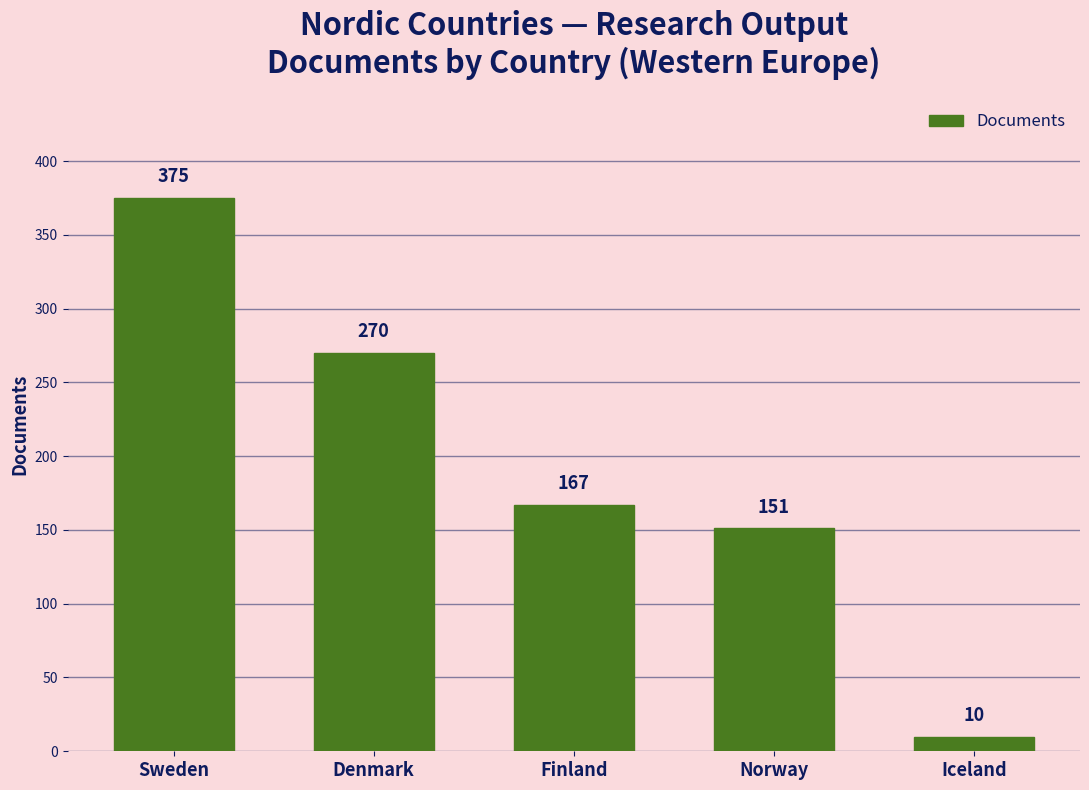

Between Finland and Norway, which is larger?

Finland